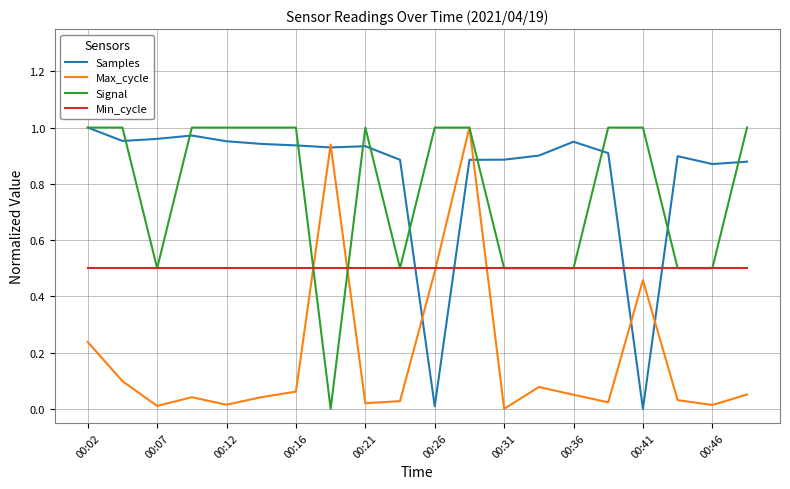

What is the value of the Signal point at the 7th from the left?

1.0